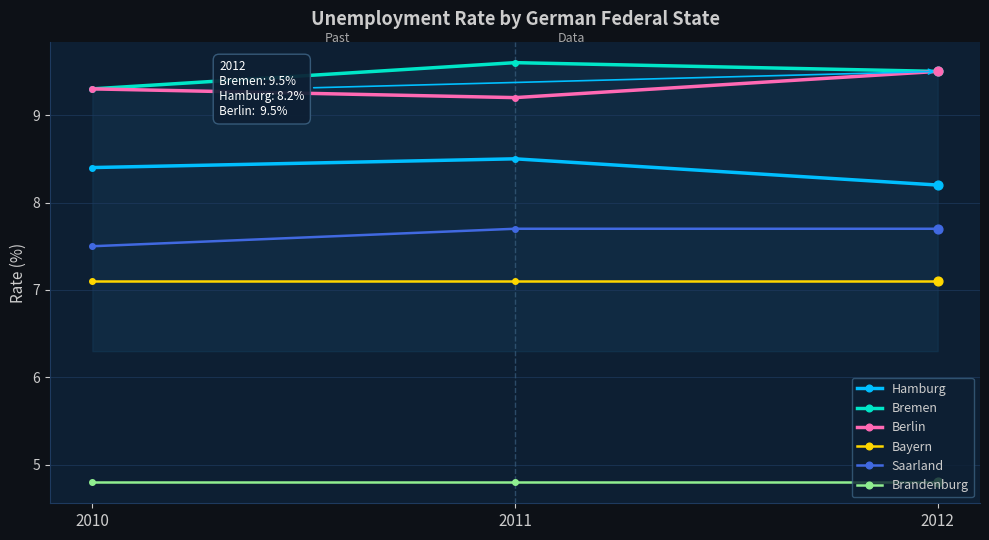

Which series has the largest total across all categories?

Bremen